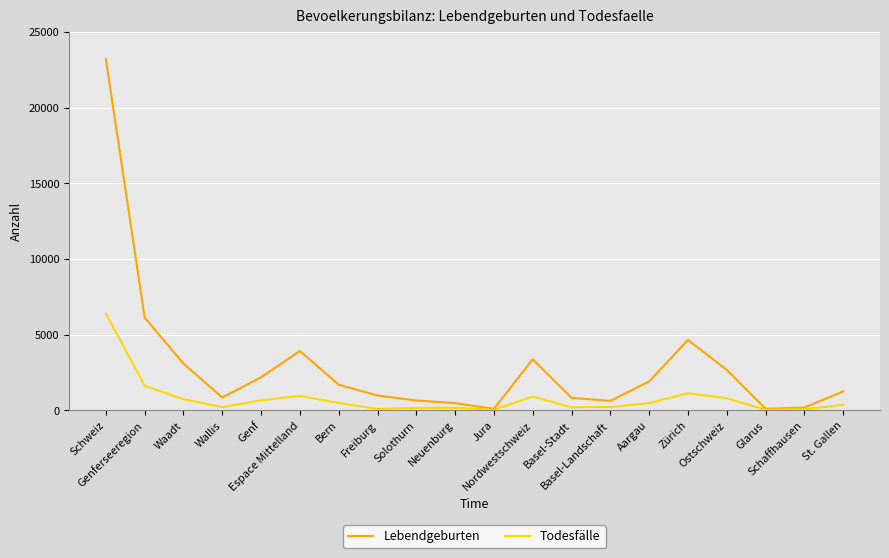

Is the value of Todesfälle at Nordwestschweiz greater than the value of Lebendgeburten at Basel-Landschaft?

Yes